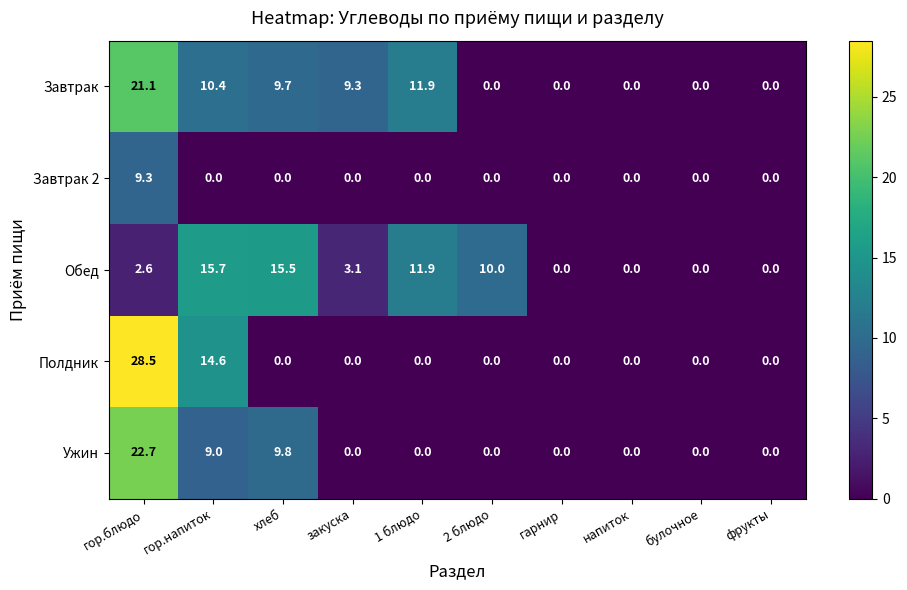

List the series in order of their peak value, lowest first.

Завтрак 2, Обед, Завтрак, Ужин, Полдник